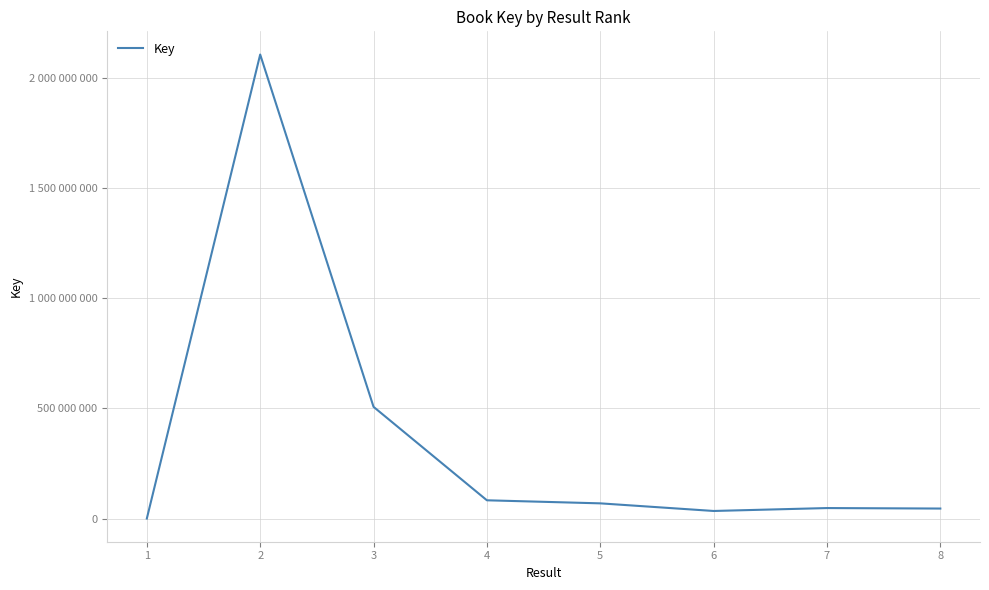

Is this an area chart (filled region under the line)?

No